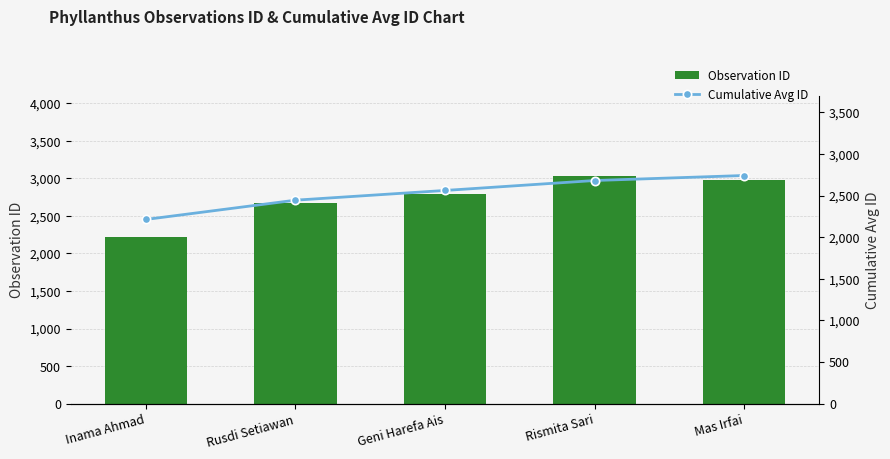

Which series has the largest total across all categories?

Observation ID